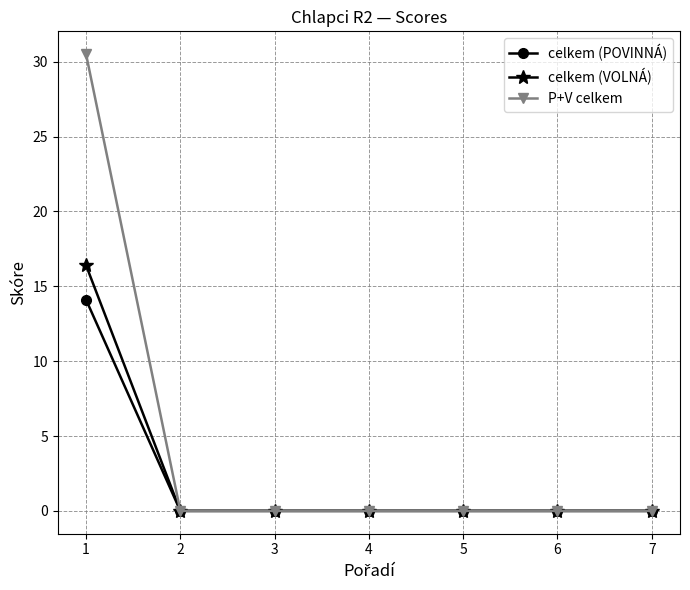

What is the difference between the celkem (VOLNÁ) values at 1 and 7?

16.4